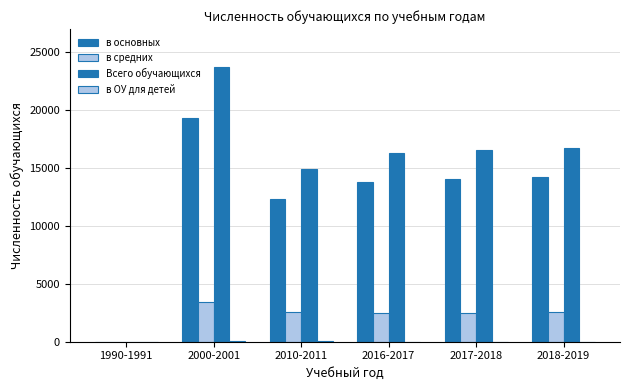

How many positive values does the в средних series have?

5